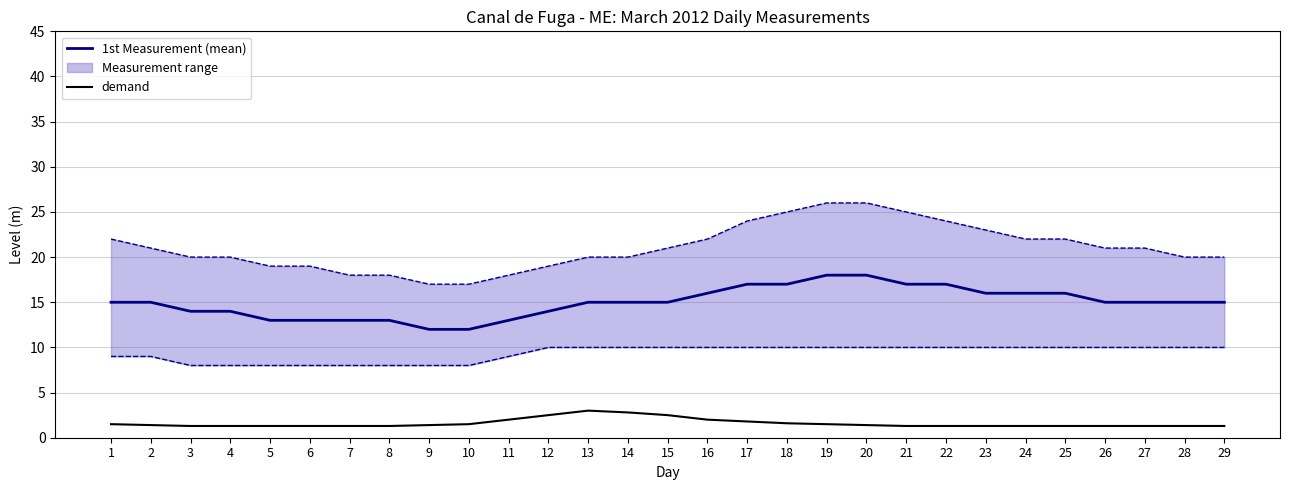

At how many categories does at least one series exceed 8?

29